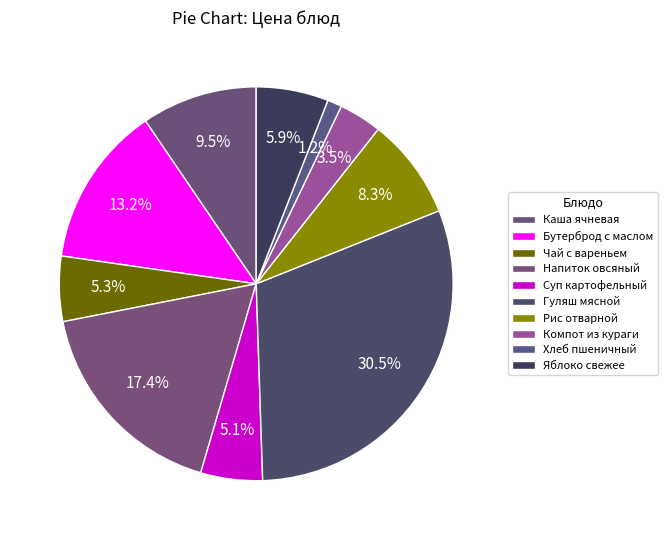

Count the number of slices in the pie.

10